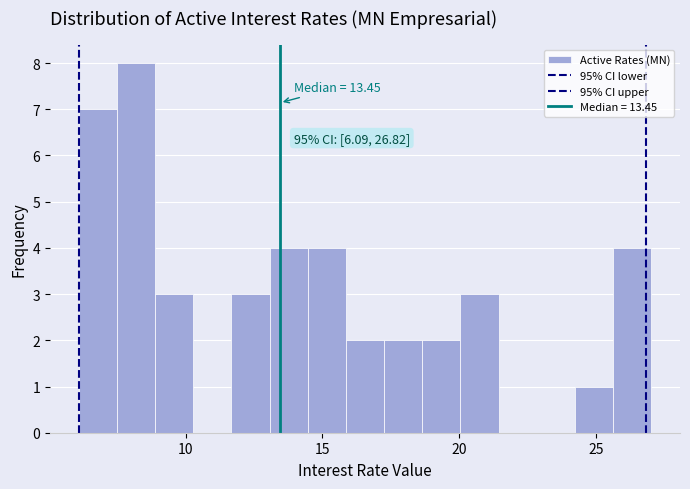

Around what value on the x-axis is the tallest bar? Give the approximate position of its centre, as read against the axis.

8.0